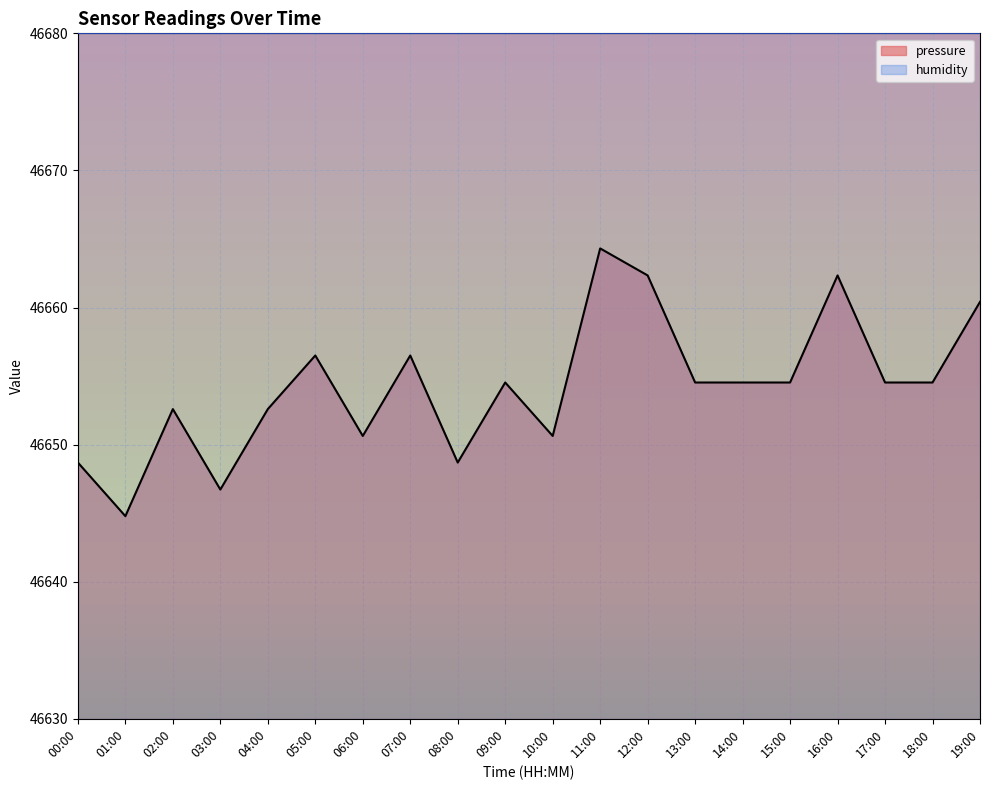

What is the maximum value shown in the chart?

46680.0